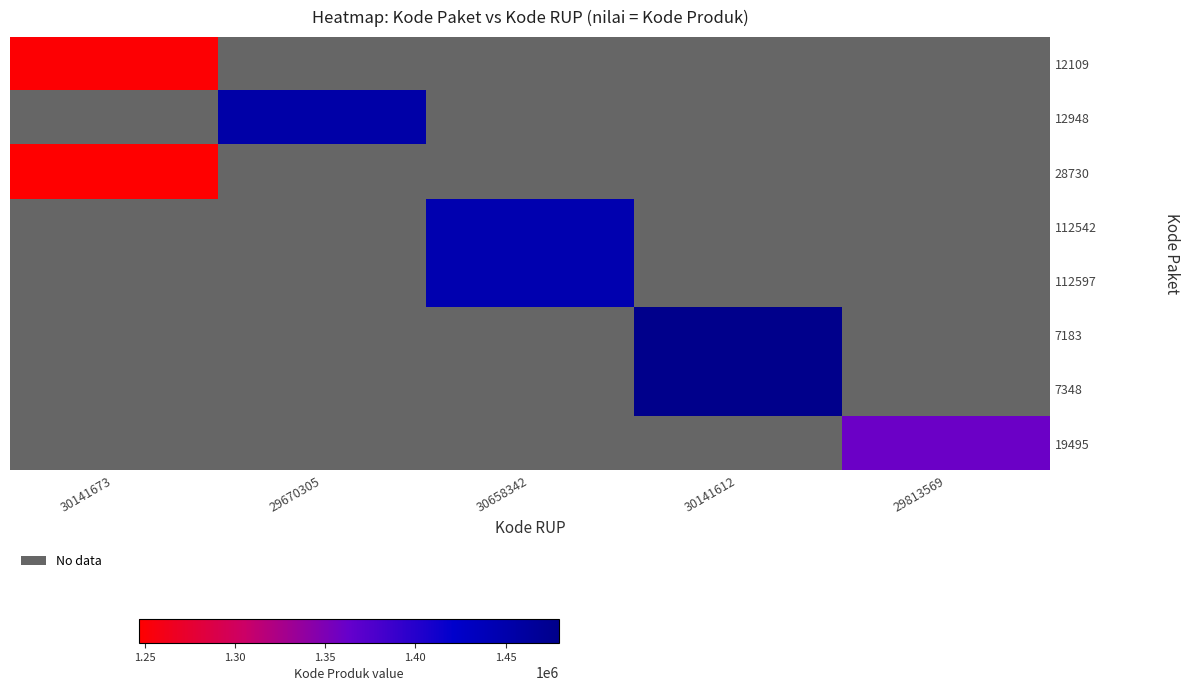

Read the 112597 value at 30658342.

1446559.0